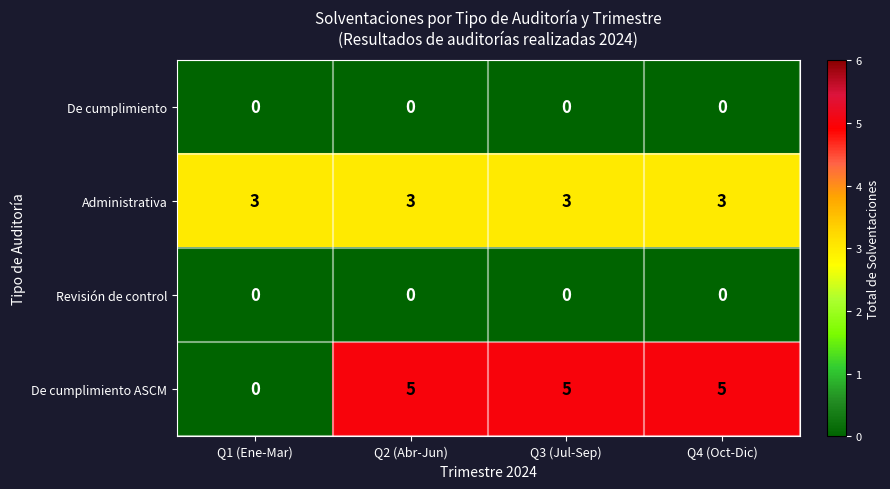

Reading left to right, transcribe all the data shown in this chart.

De cumplimiento: Q1 (Ene-Mar)=0	Q2 (Abr-Jun)=0	Q3 (Jul-Sep)=0	Q4 (Oct-Dic)=0
Administrativa: Q1 (Ene-Mar)=3	Q2 (Abr-Jun)=3	Q3 (Jul-Sep)=3	Q4 (Oct-Dic)=3
Revisión de control: Q1 (Ene-Mar)=0	Q2 (Abr-Jun)=0	Q3 (Jul-Sep)=0	Q4 (Oct-Dic)=0
De cumplimiento ASCM: Q1 (Ene-Mar)=0	Q2 (Abr-Jun)=5	Q3 (Jul-Sep)=5	Q4 (Oct-Dic)=5